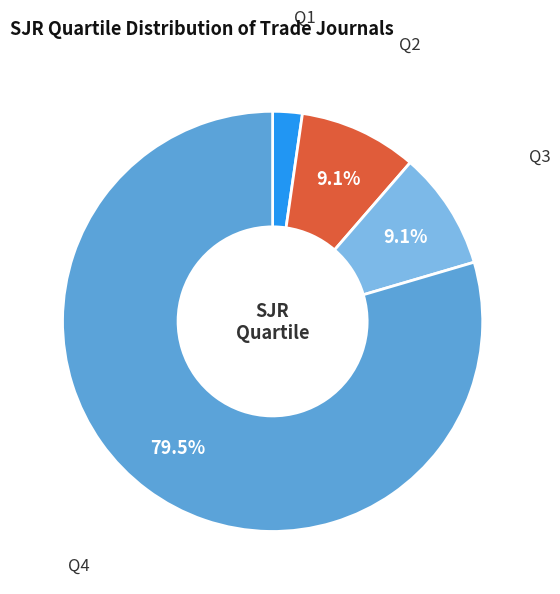

Does any single category account for the majority?

Yes